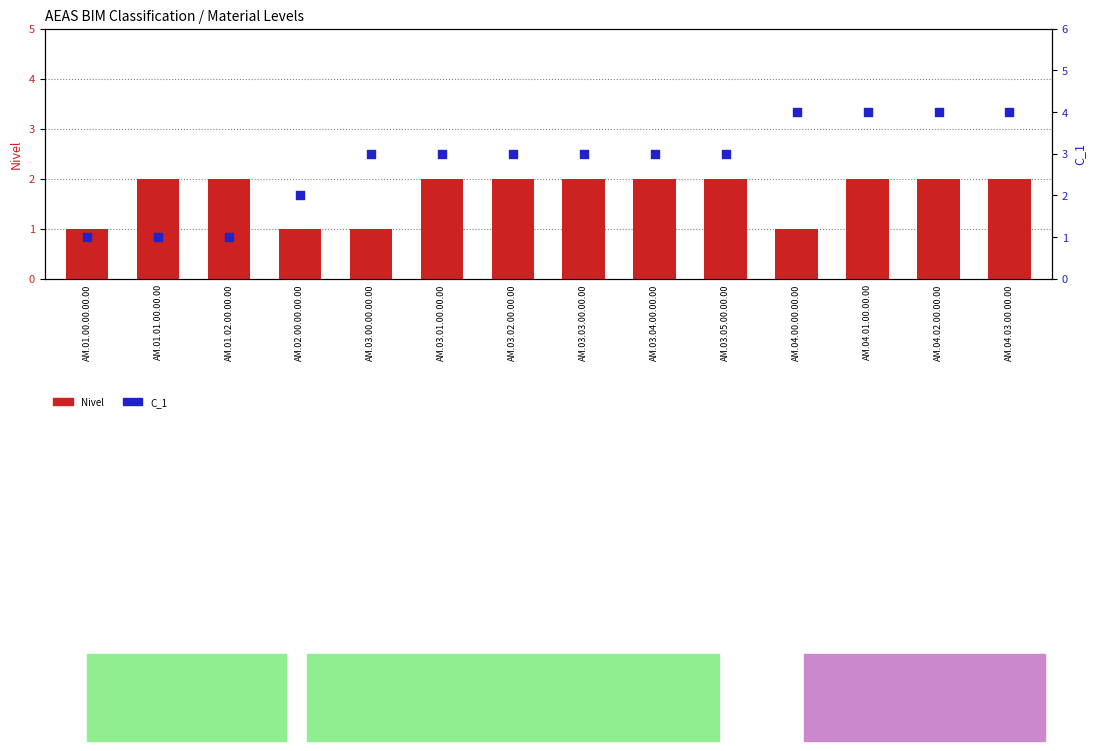

Which series has the largest Y range (max minus min)?

C_1